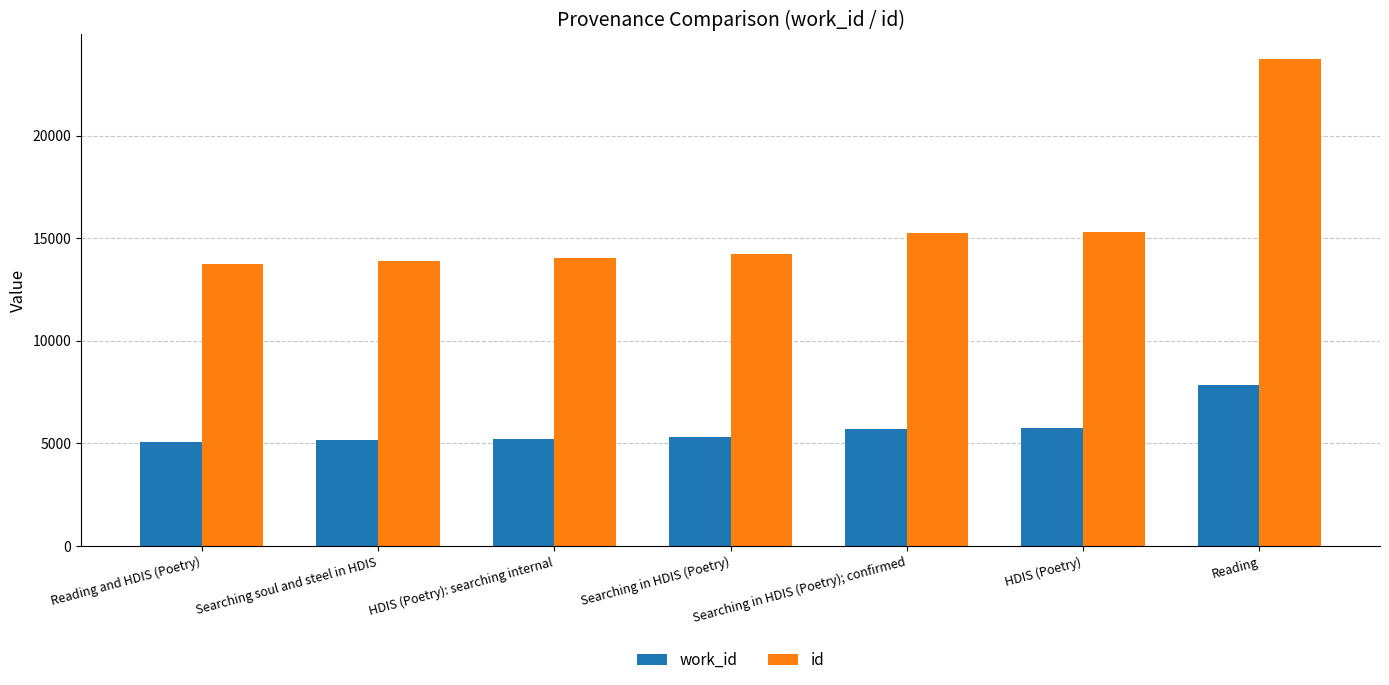

The work_id series shows 5726 at Searching in HDIS (Poetry); confirmed. True or false?

True